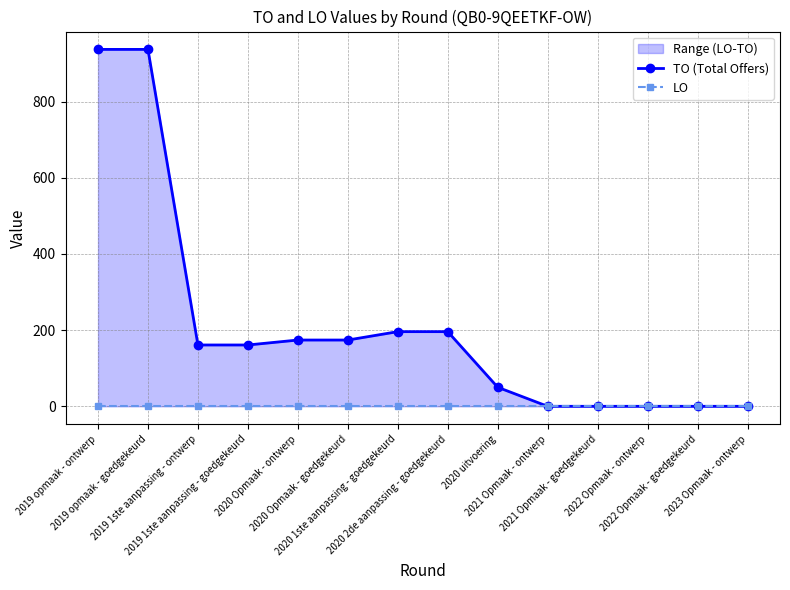

At how many categories does at least one series exceed 247?

2